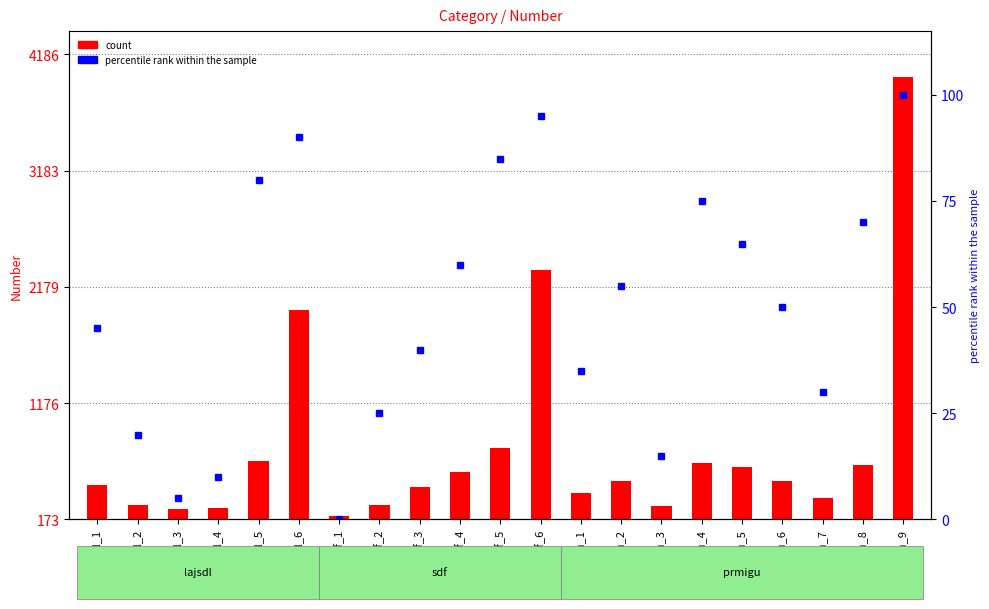

Is it true that percentile rank within the sample equals 1.2 at lajsdl_3?

False